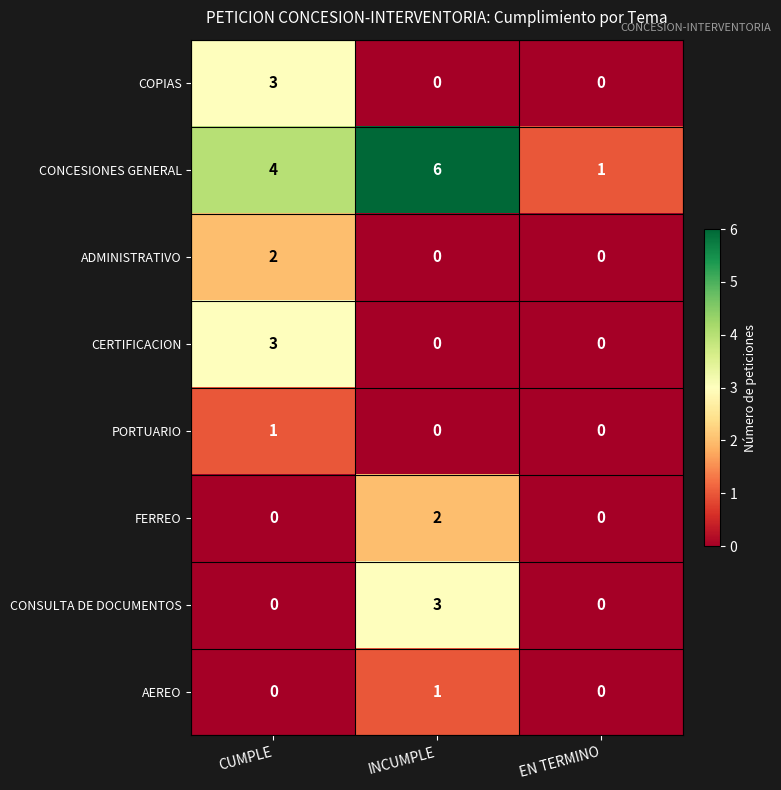

How many PORTUARIO values are between 0 and 1?

3